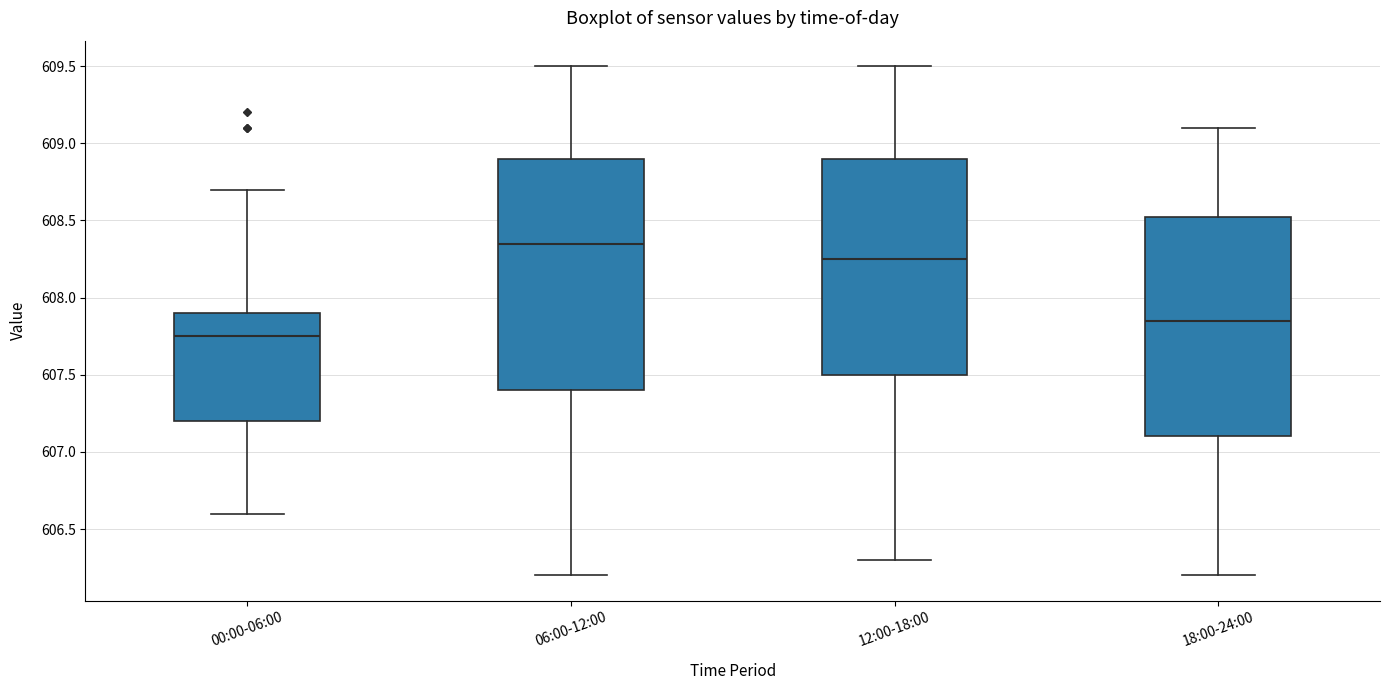

Comparing the boxes themselves (not the whiskers), which one is the tallest?

06:00-12:00